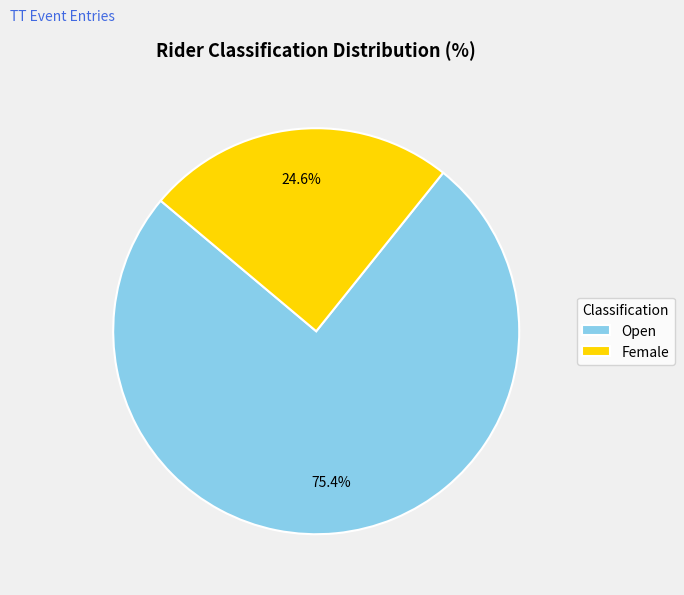

Combined, do Female and Open account for over 50%?

Yes